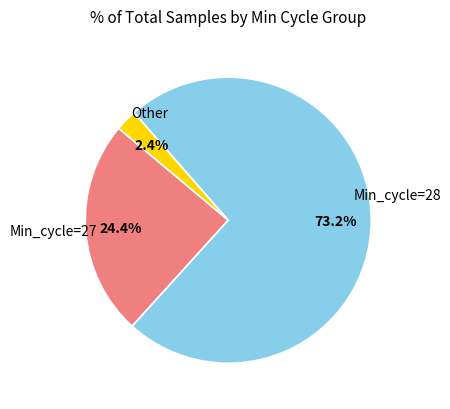

Is there a majority slice in this chart?

Yes